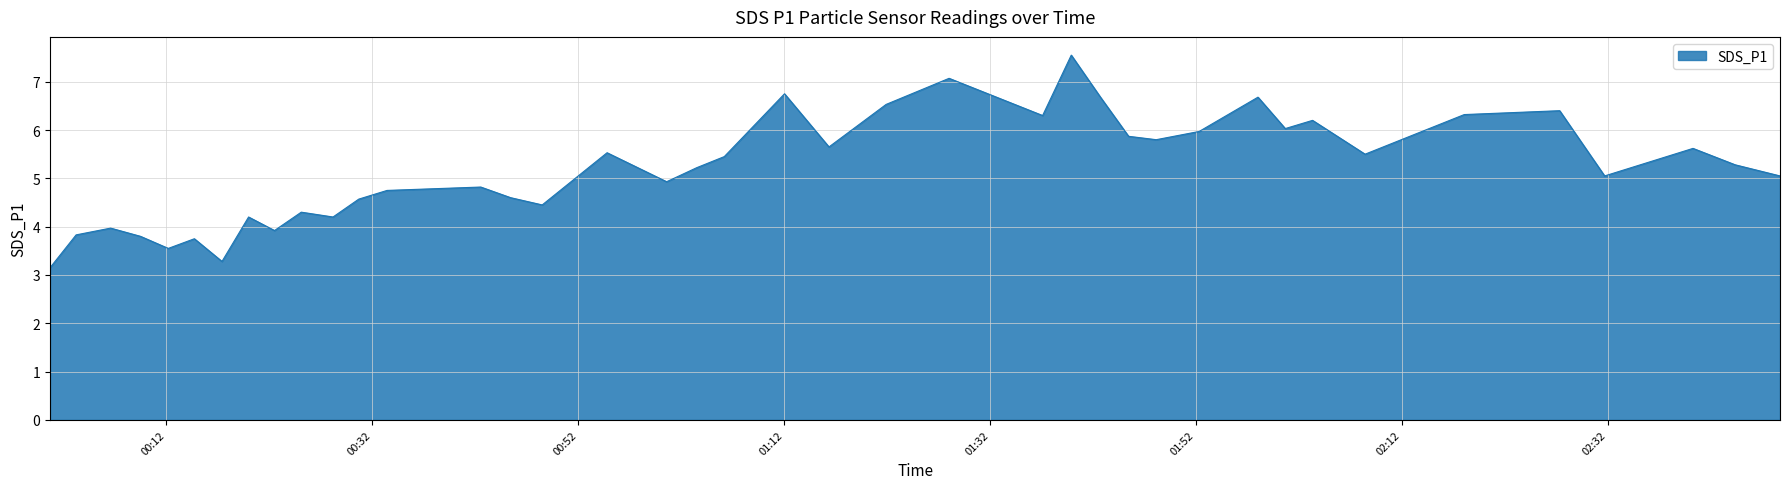

How many interior local peaks (higher than both neighbors) does the data have?

13